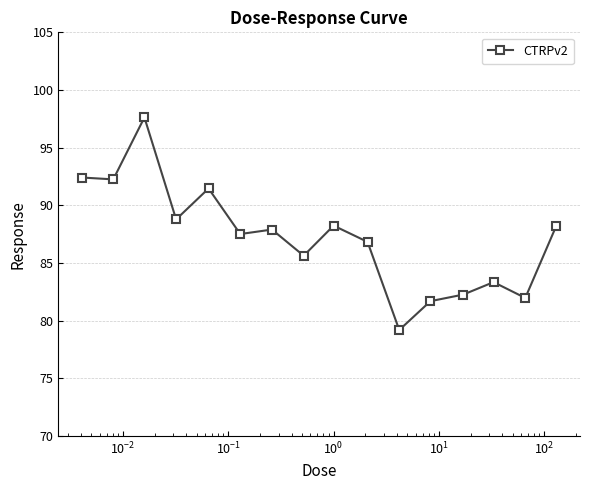

What is the difference between the maximum and minimum values?

18.4